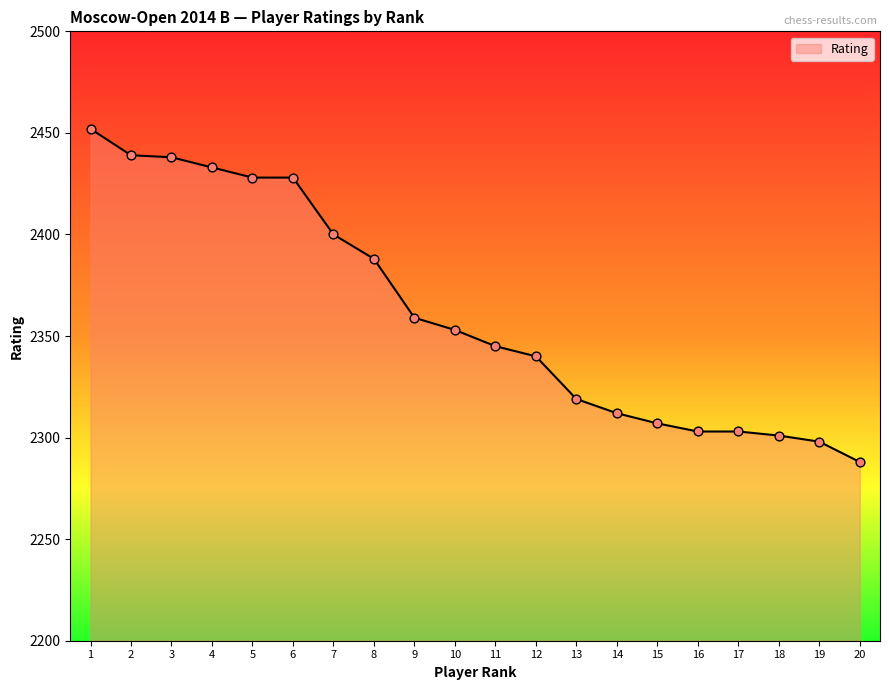

Approximately how many times larger is the value at 14 compared to 8?

1.0